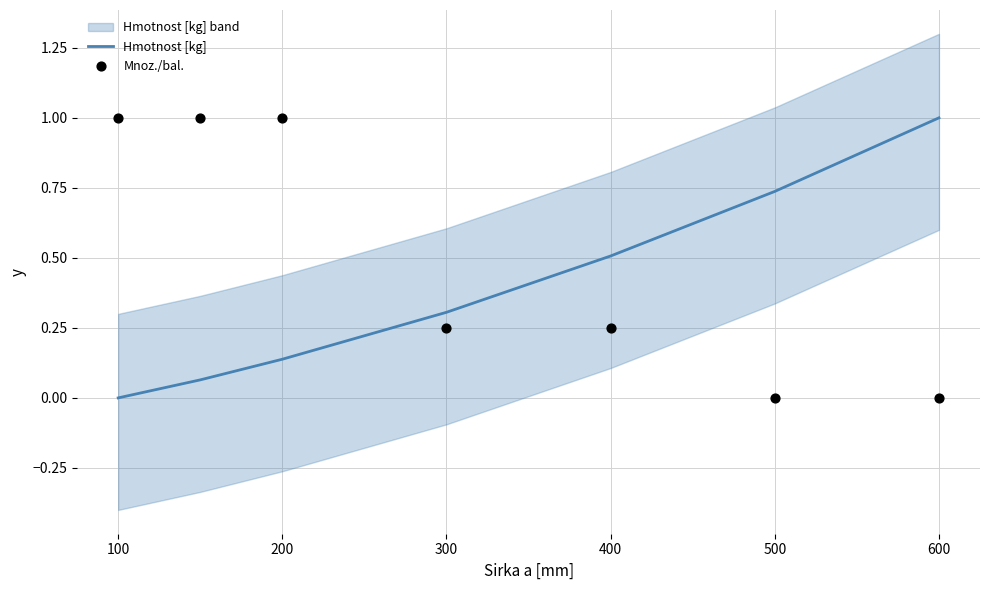

At how many categories does at least one series exceed 0?

7